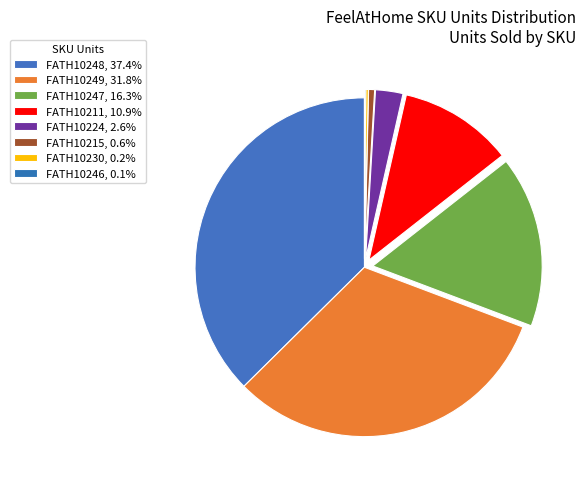

Which category has the smallest portion of the pie?

FATH10246